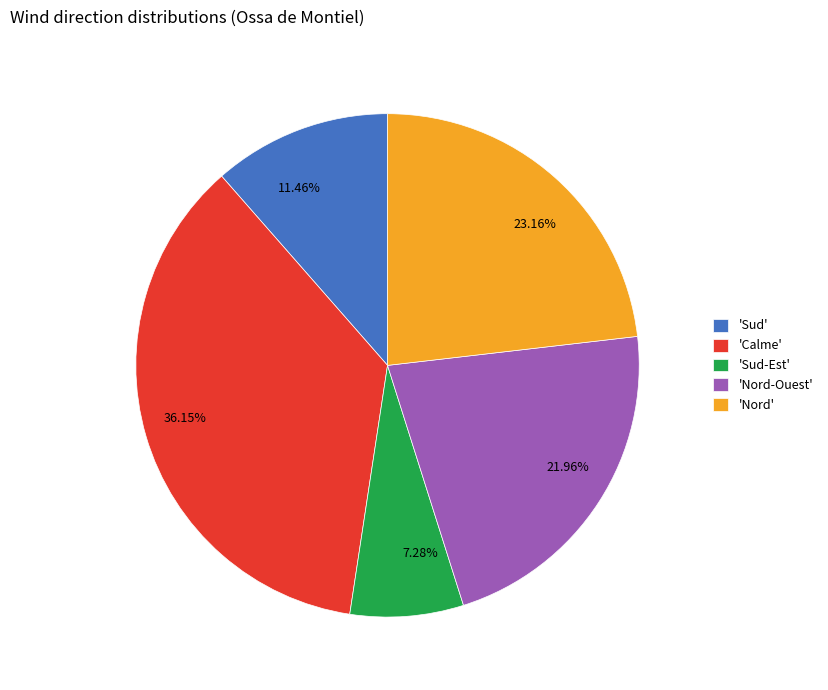

Is there any slice that represents more than half of the pie?

No